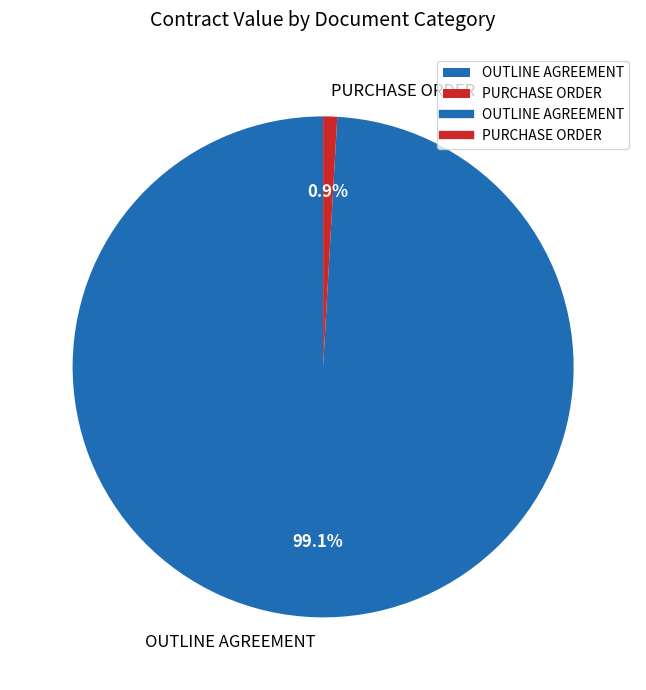

Count the number of slices in the pie.

2